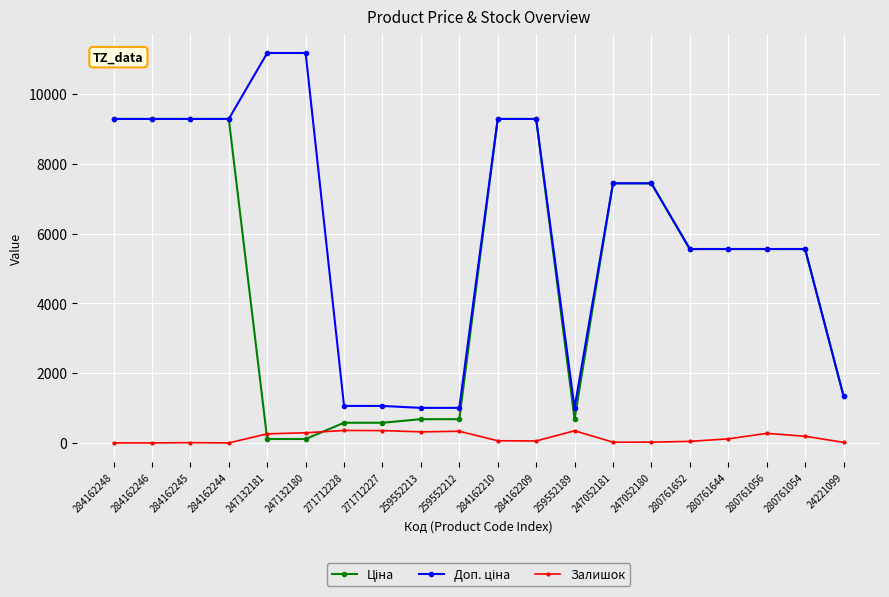

What is the spread (max minus min) of values at 259552212?

670.1